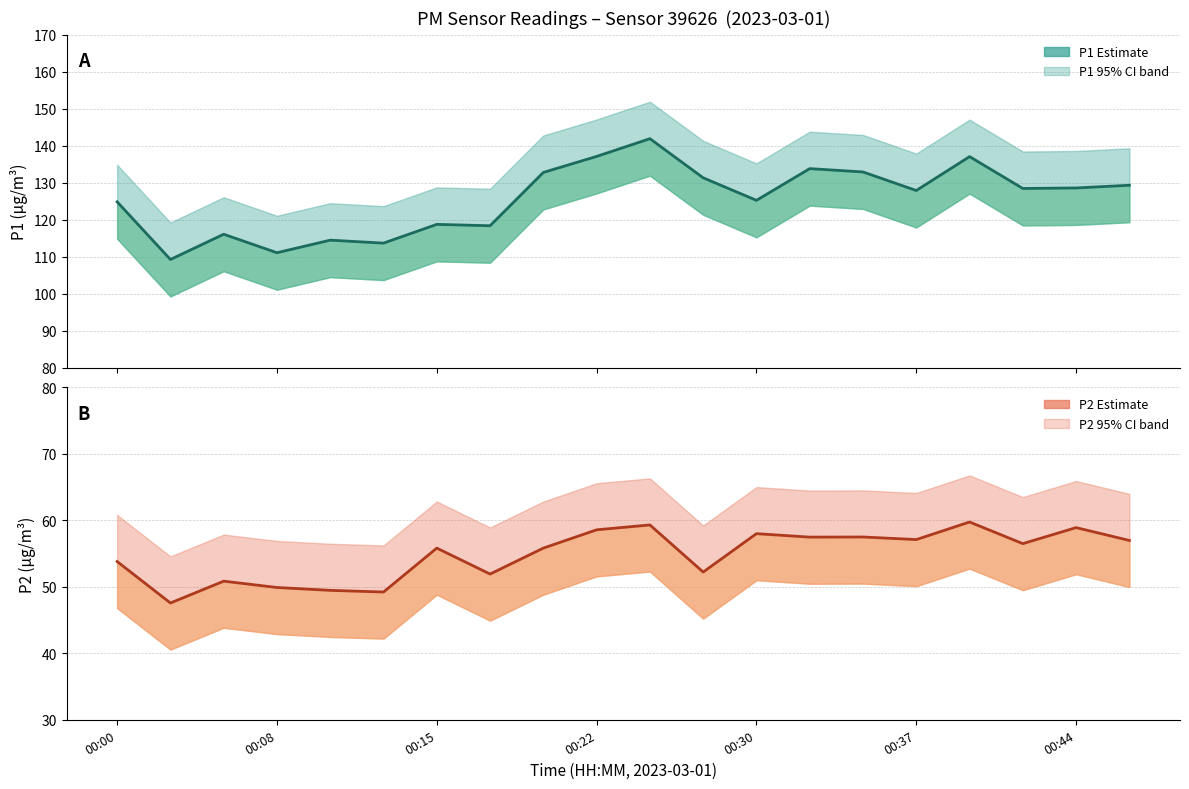

How many lines are shown in the chart?

2